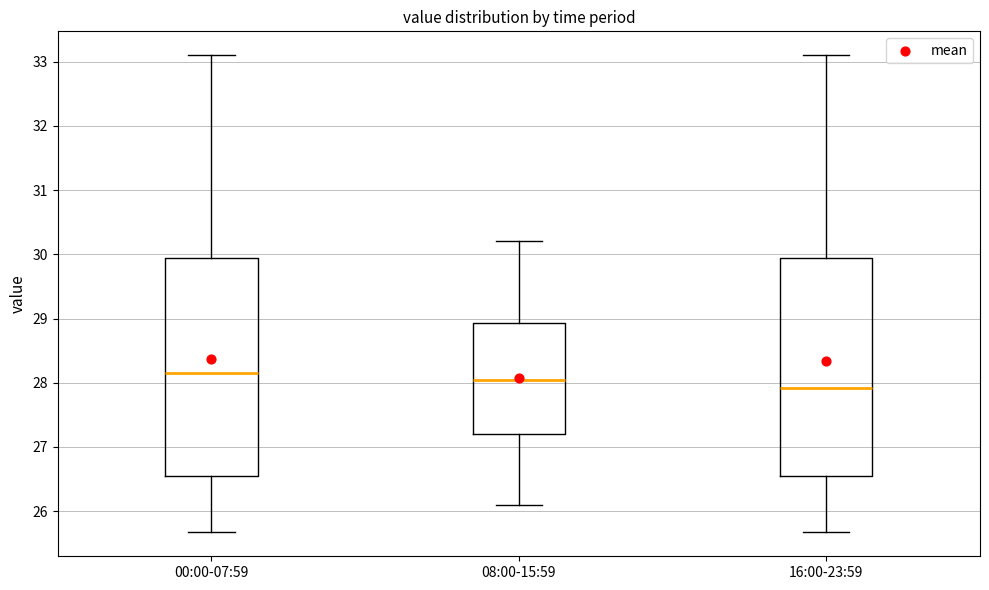

Where does the median line of the box for 08:00-15:59 sit on the y-axis? The values are not printed on the chart, so give them approximately, as read against the axis.

28.1